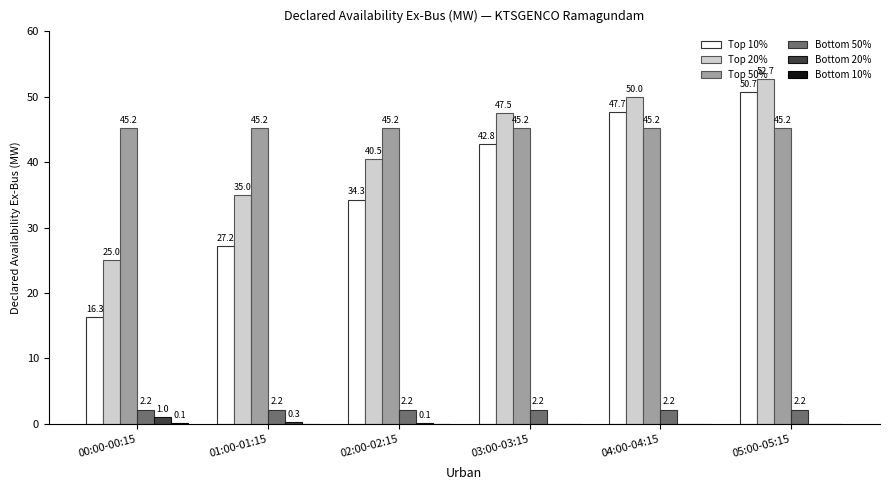

Which series has the largest total across all categories?

Top 50%